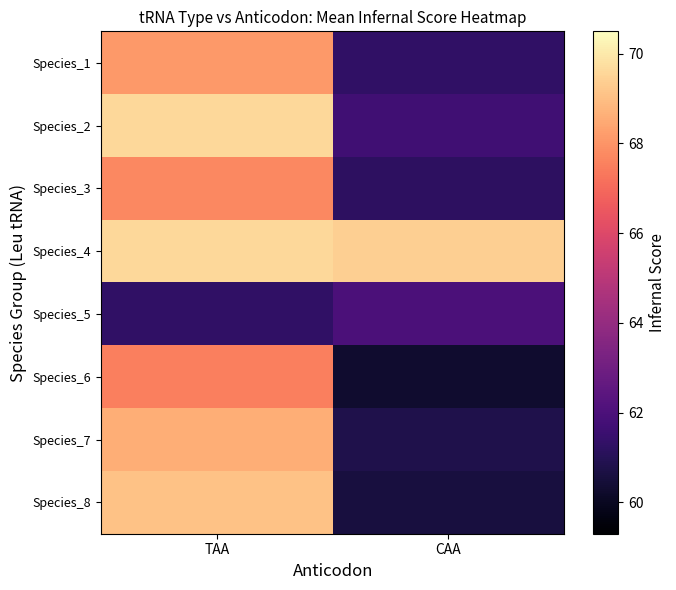

List the series in order of their peak value, highest first.

Species_2, Species_4, Species_8, Species_7, Species_1, Species_3, Species_6, Species_5